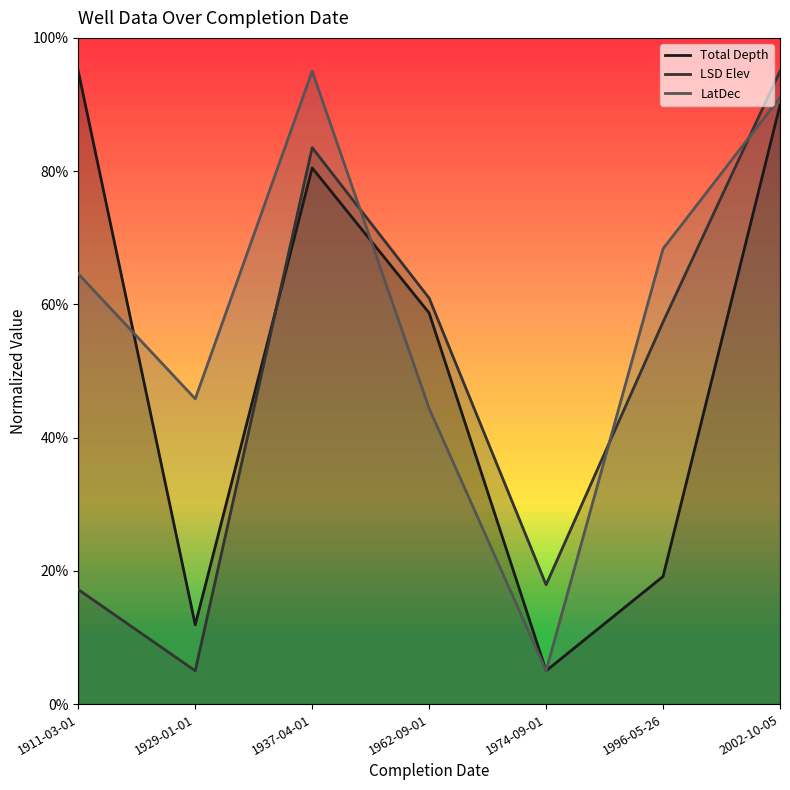

What is the sum of the LSD Elev values at 1937-04-01 and 1911-03-01?

100.7